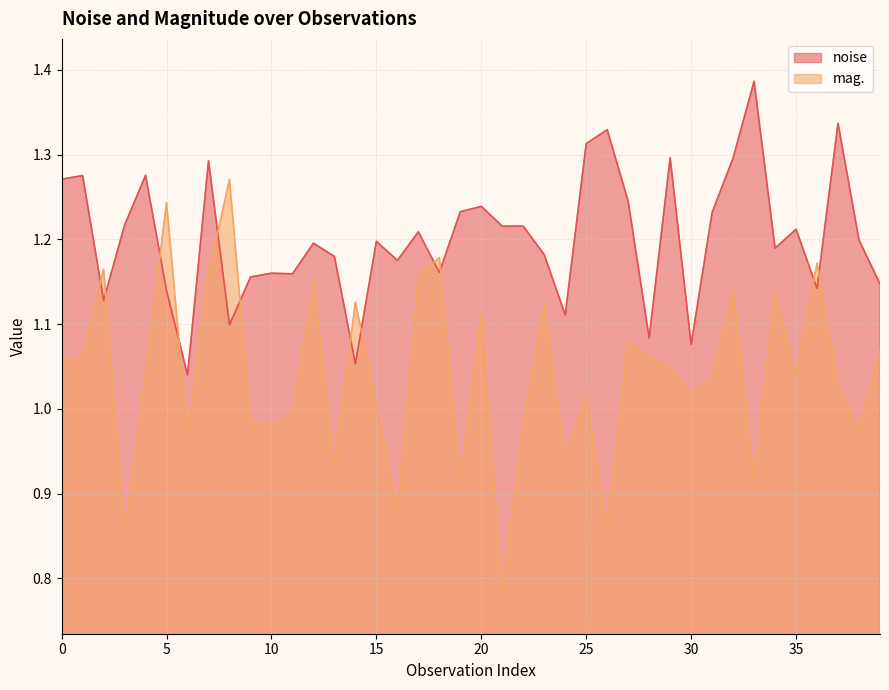

In noise, how many points are lower than both neighbors (excluding endpoints)?

13